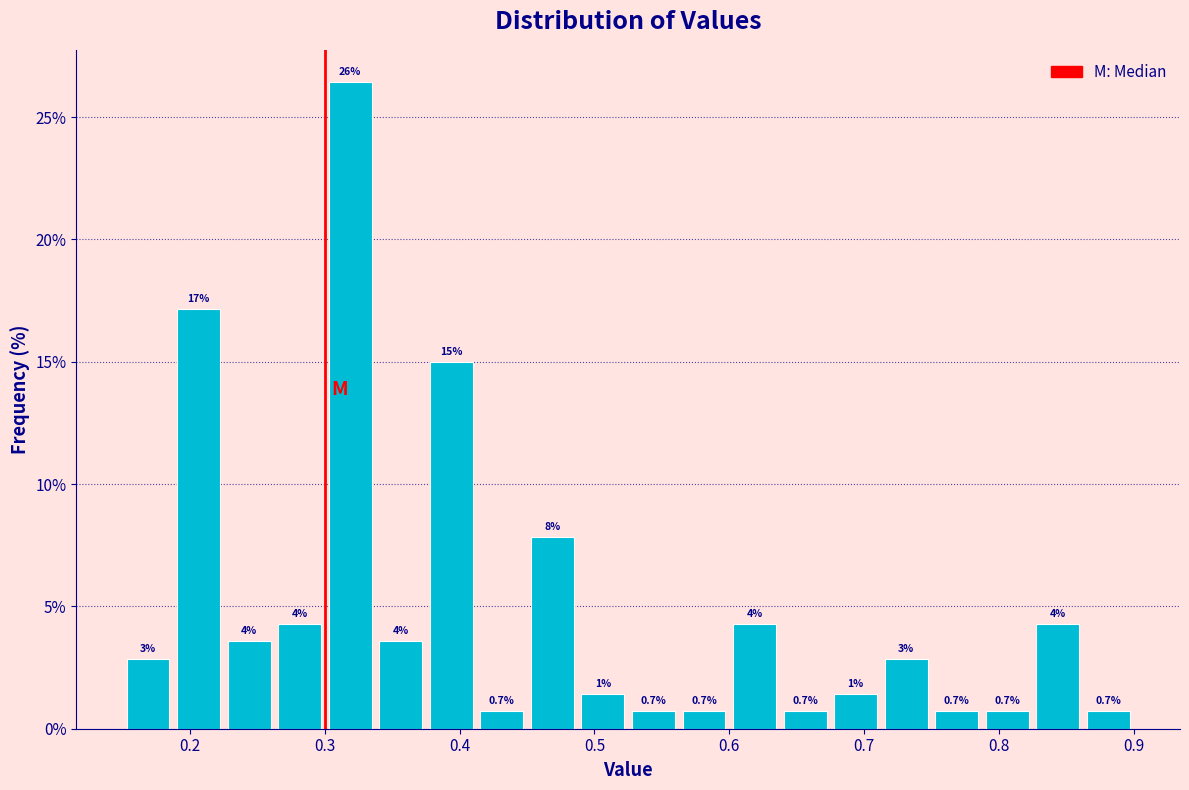

Around what value on the x-axis is the tallest bar? Give the approximate position of its centre, as read against the axis.

0.32